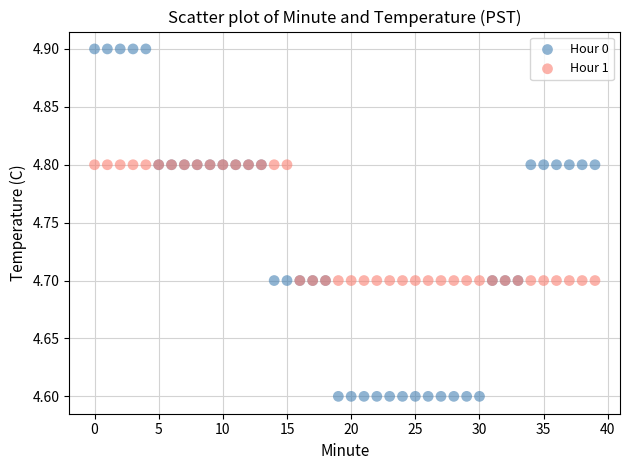

What are all the series names shown in the legend?

Hour 0, Hour 1